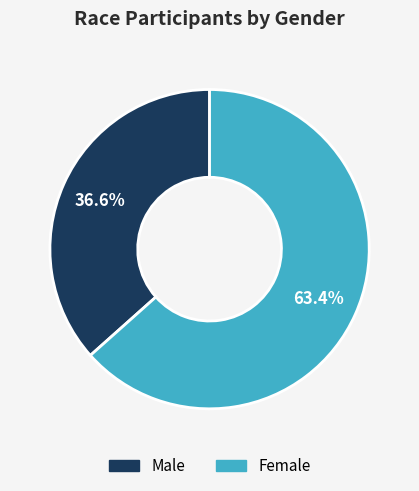

Does any single category account for the majority?

Yes